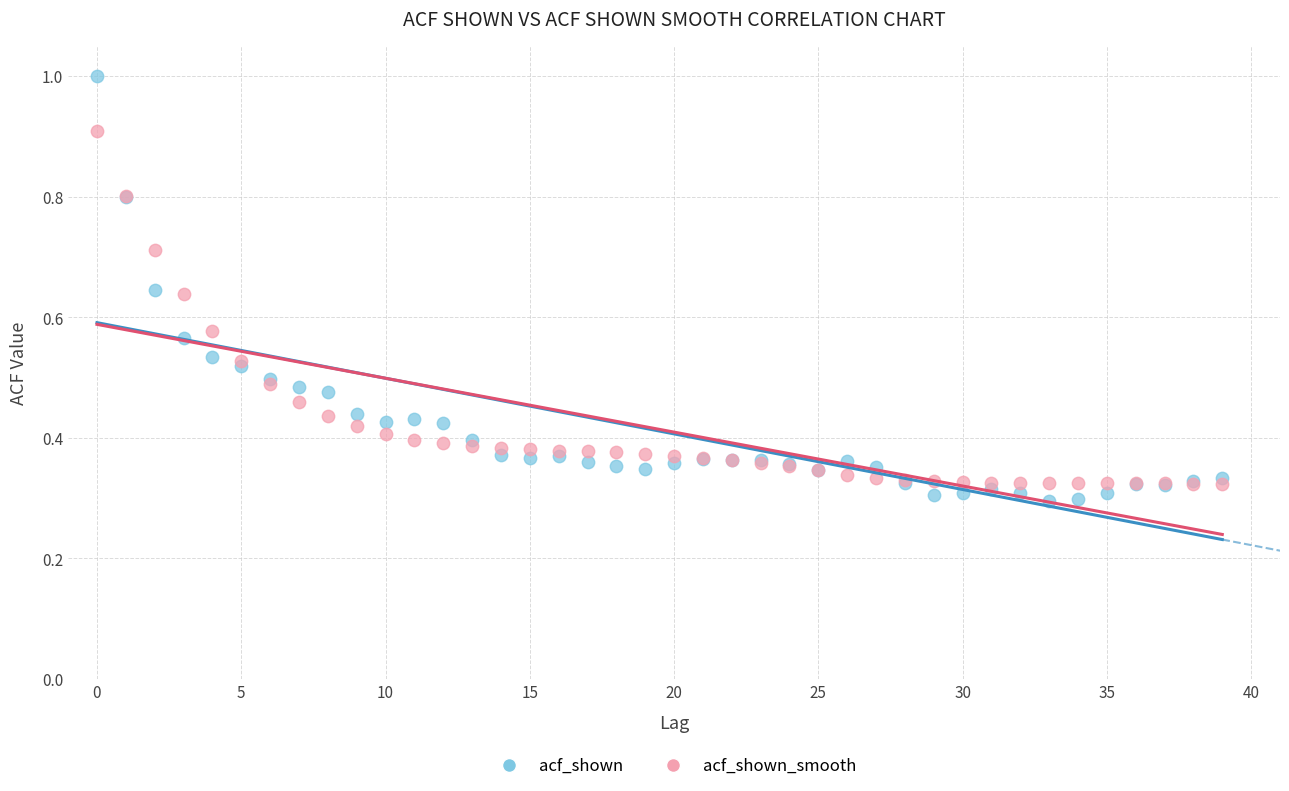

Which series reaches the maximum Y coordinate?

acf_shown